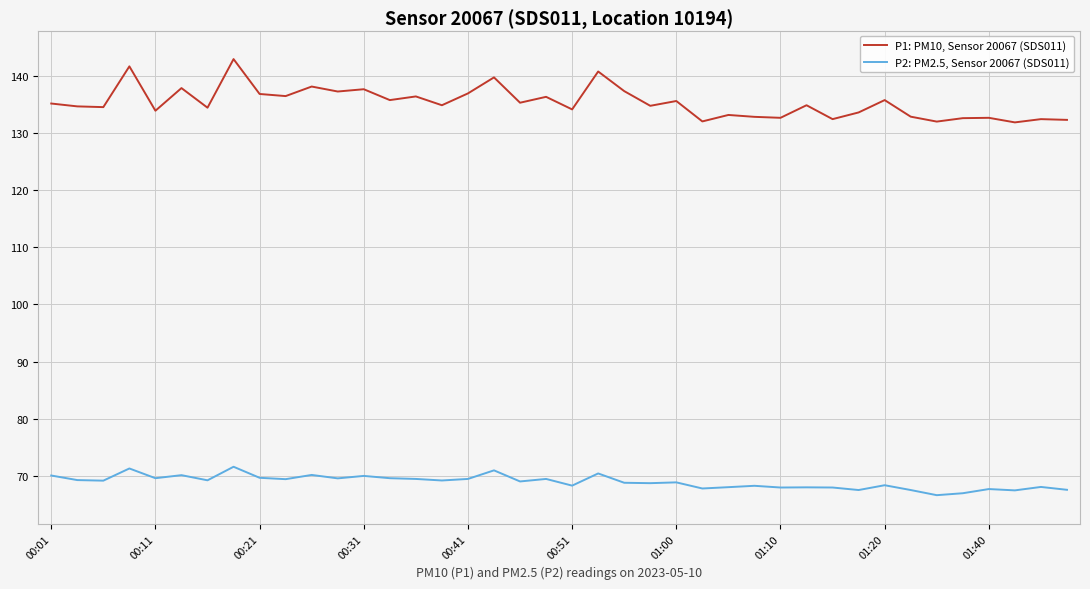

Which series has the largest total across all categories?

P1: PM10, Sensor 20067 (SDS011)